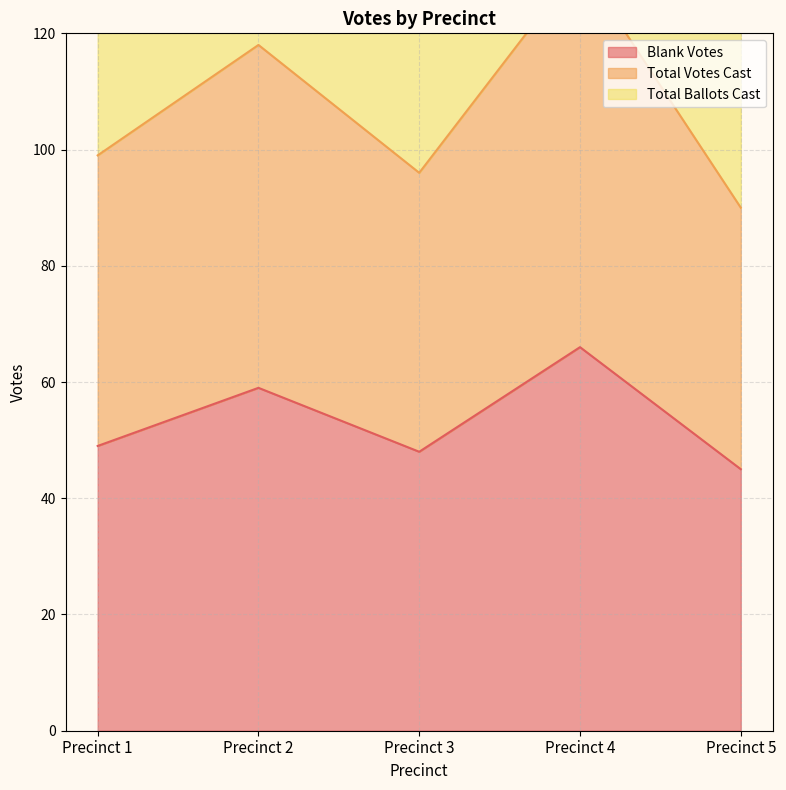

What is the sum of all Blank Votes values?

267